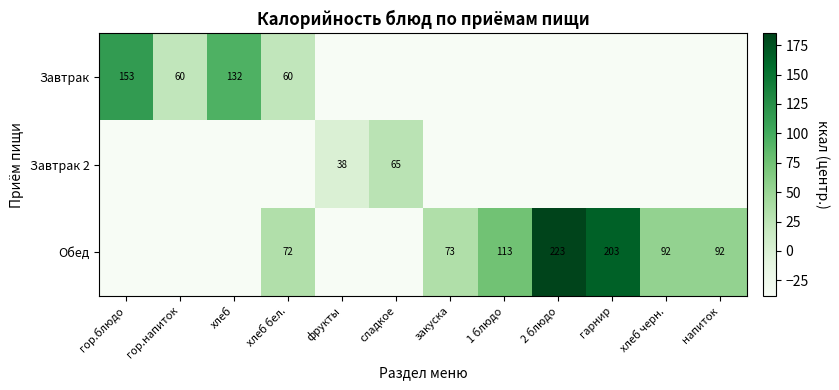

Is the value of Обед at 1 блюдо greater than the value of Завтрак at хлеб?

No